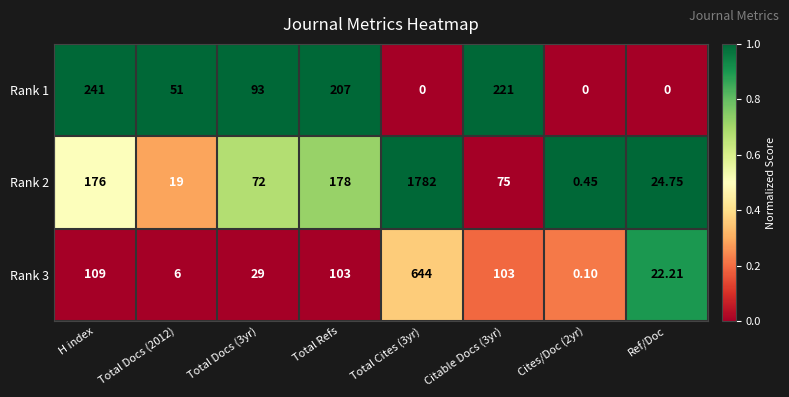

Where does the Rank 2 series first go above 75?

H index